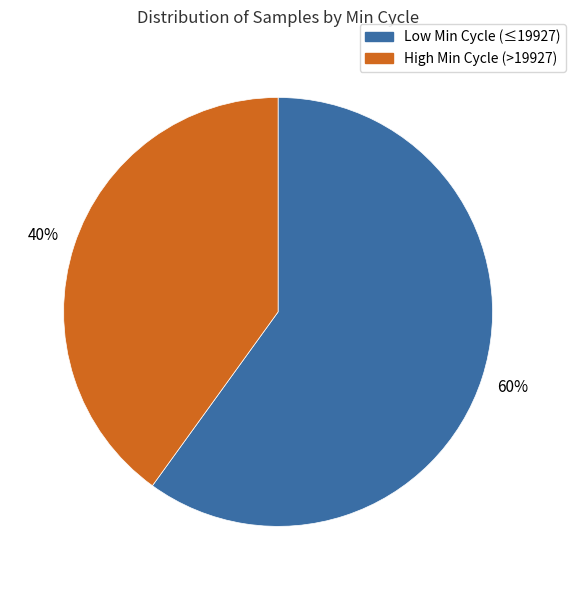

To the nearest percent, what is the average slice percentage?

50%